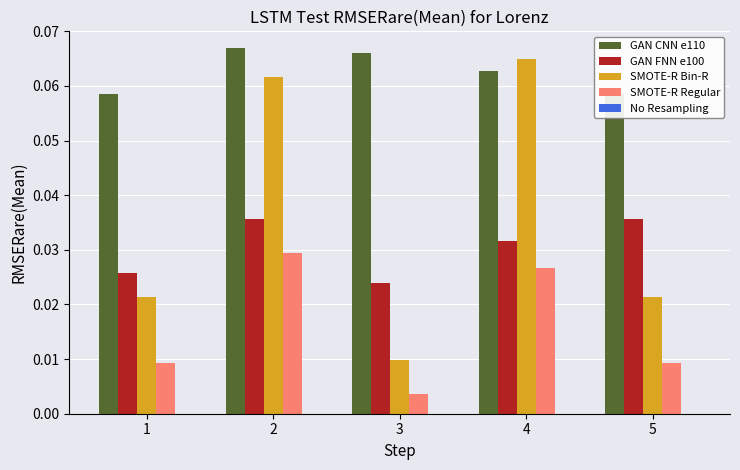

Reading left to right, extract all data points from this chart.

GAN CNN e110: 0.1	0.1	0.1	0.1	0.1
GAN FNN e100: 0.0	0.0	0.0	0.0	0.0
SMOTE-R Bin-R: 0.0	0.1	0.0	0.1	0.0
SMOTE-R Regular: 0.0	0.0	0.0	0.0	0.0
No Resampling: 0.0	0.0	0.0	0.0	0.0